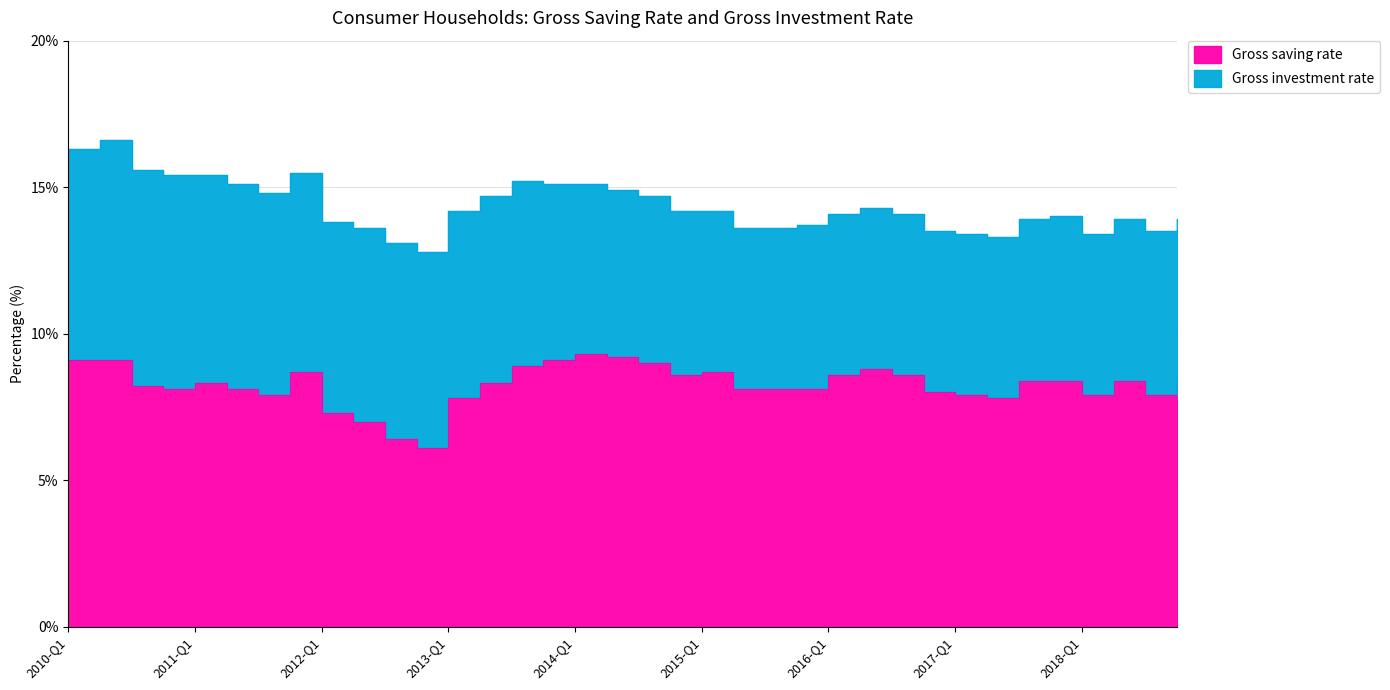

What is the sum of the values at 2016-Q2 and 2011-Q1?

17.1